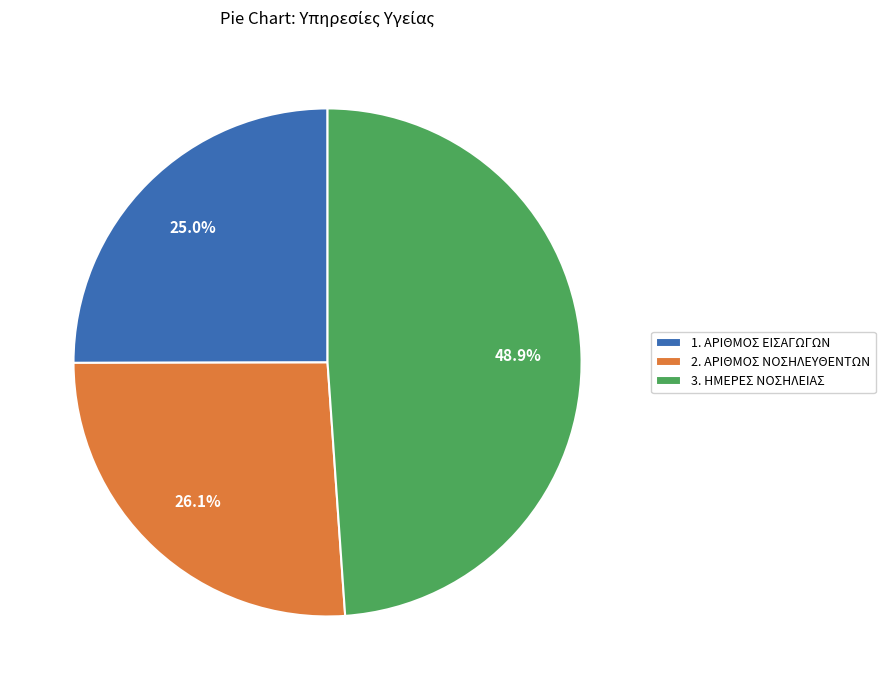

The 2. ΑΡΙΘΜΟΣ ΝΟΣΗΛΕΥΘΕΝΤΩΝ slice represents 16% of the pie. True or false?

False